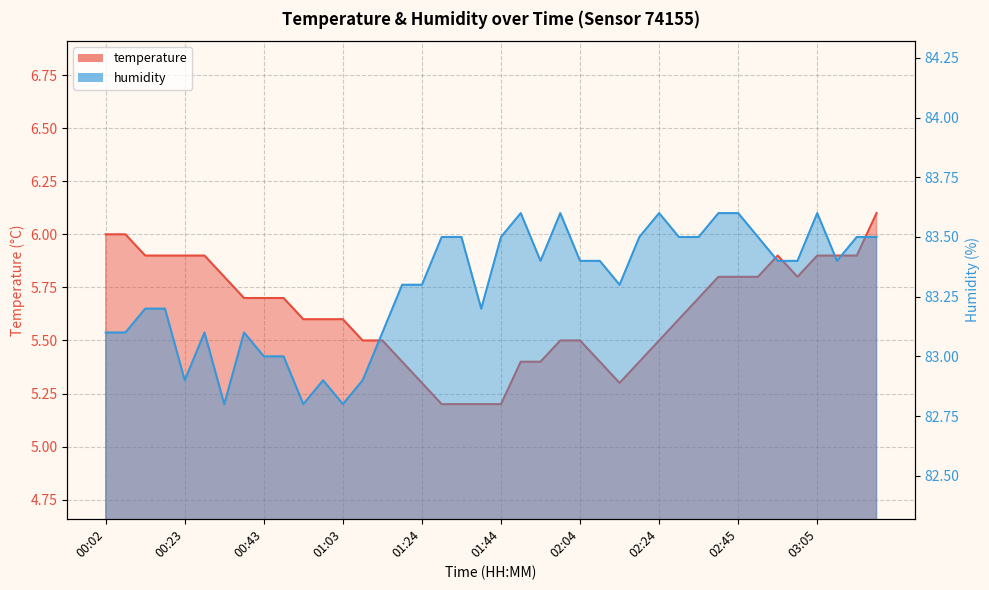

Reading right to left, transcribe all the data shown in this chart.

temperature: 03:20=6.1	03:15=5.9	03:10=5.9	03:05=5.9	03:00=5.8	02:55=5.9	02:50=5.8	02:45=5.8	02:40=5.8	02:35=5.7	02:30=5.6	02:24=5.5	02:19=5.4	02:14=5.3	02:09=5.4	02:04=5.5	01:59=5.5	01:54=5.4	01:49=5.4	01:44=5.2	01:39=5.2	01:34=5.2	01:29=5.2	01:24=5.3	01:19=5.4	01:14=5.5	01:08=5.5	01:03=5.6	00:58=5.6	00:53=5.6	00:48=5.7	00:43=5.7	00:38=5.7	00:33=5.8	00:28=5.9	00:23=5.9	00:18=5.9	00:13=5.9	00:08=6.0	00:02=6.0
humidity: 03:20=83.5	03:15=83.5	03:10=83.4	03:05=83.6	03:00=83.4	02:55=83.4	02:50=83.5	02:45=83.6	02:40=83.6	02:35=83.5	02:30=83.5	02:24=83.6	02:19=83.5	02:14=83.3	02:09=83.4	02:04=83.4	01:59=83.6	01:54=83.4	01:49=83.6	01:44=83.5	01:39=83.2	01:34=83.5	01:29=83.5	01:24=83.3	01:19=83.3	01:14=83.1	01:08=82.9	01:03=82.8	00:58=82.9	00:53=82.8	00:48=83.0	00:43=83.0	00:38=83.1	00:33=82.8	00:28=83.1	00:23=82.9	00:18=83.2	00:13=83.2	00:08=83.1	00:02=83.1